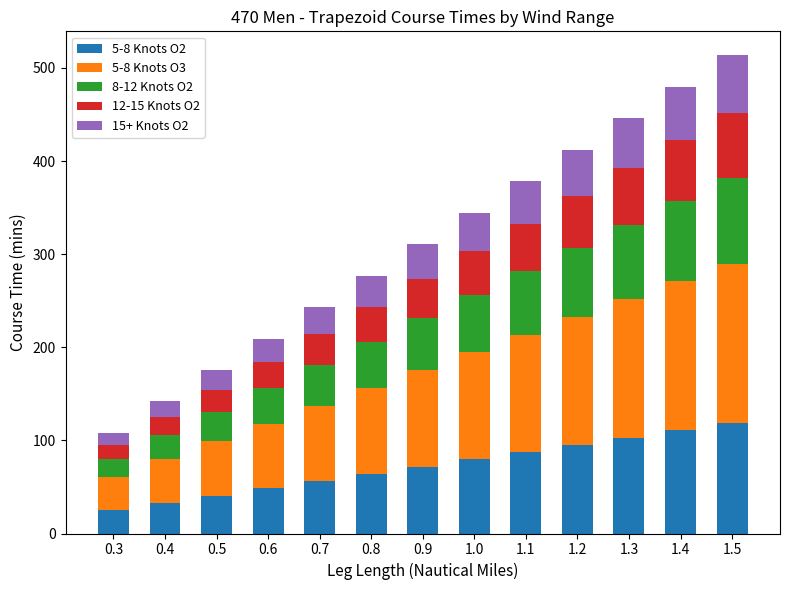

What is the difference between the maximum and minimum values in the 5-8 Knots O2 series?

93.5